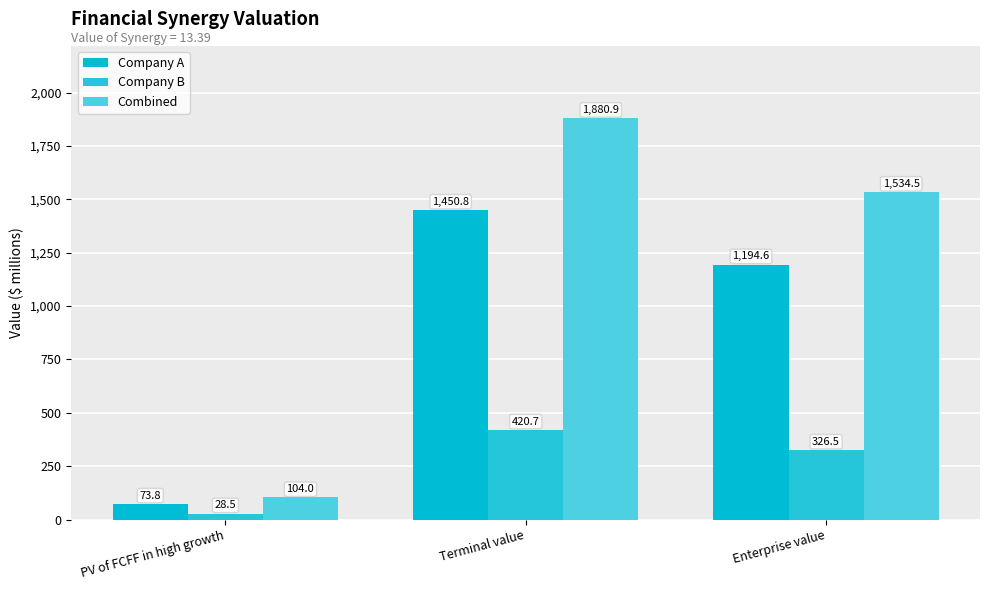

What is the average value of the Company B series?

258.5